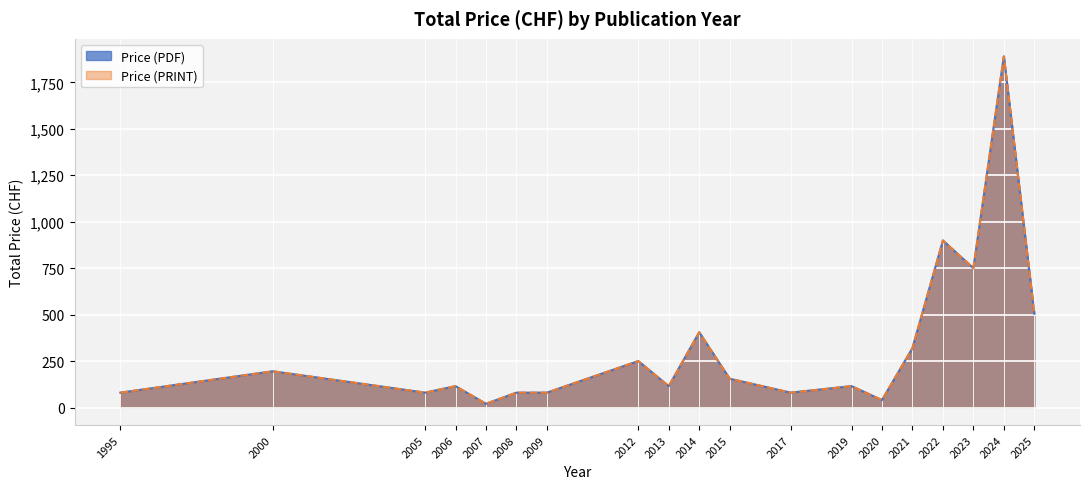

How many interior local valleys does the Price (PRINT) series have?

6